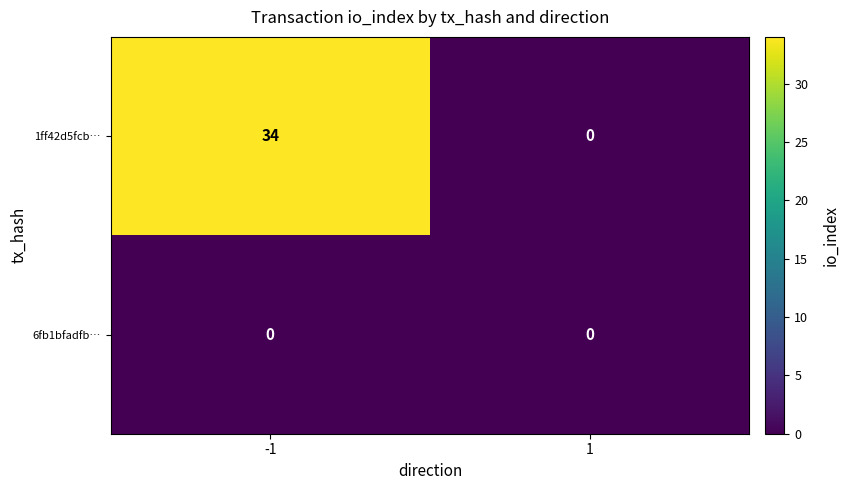

True or false: 1ff42d5fcb… has a value of 15 at -1.

False